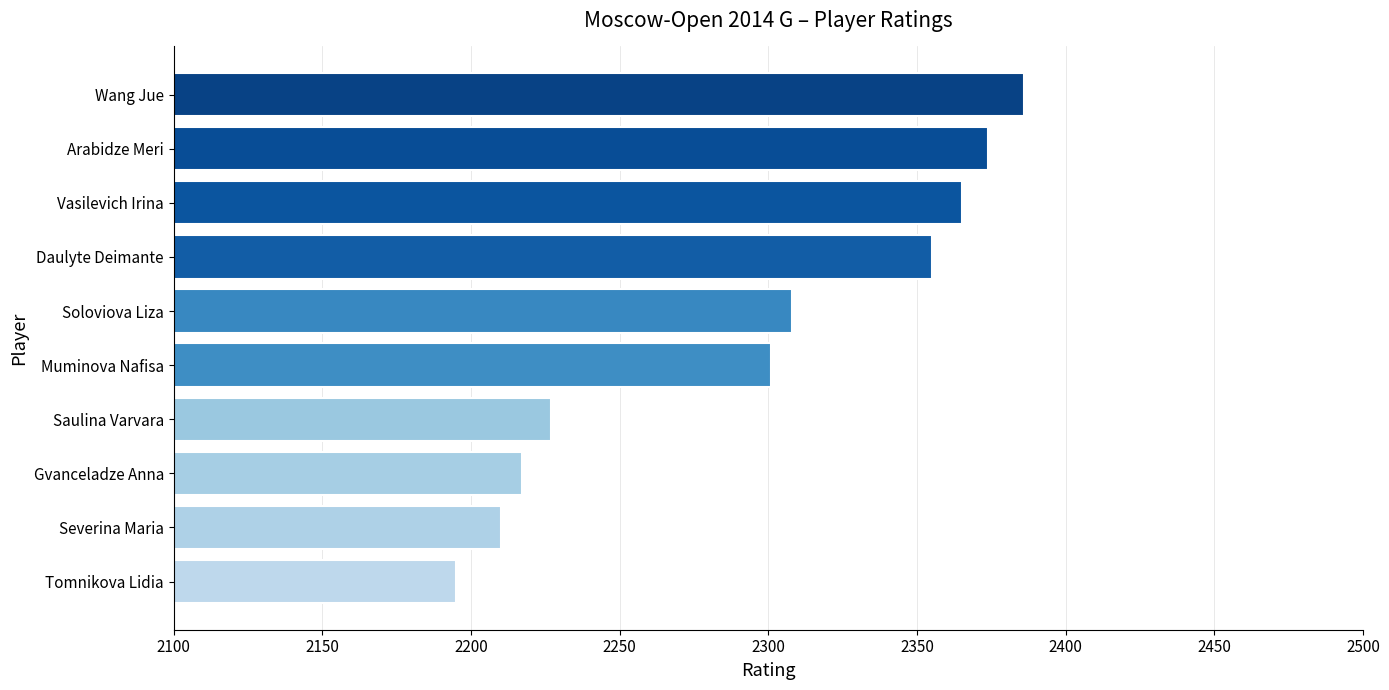

What is the greatest value displayed?

2386